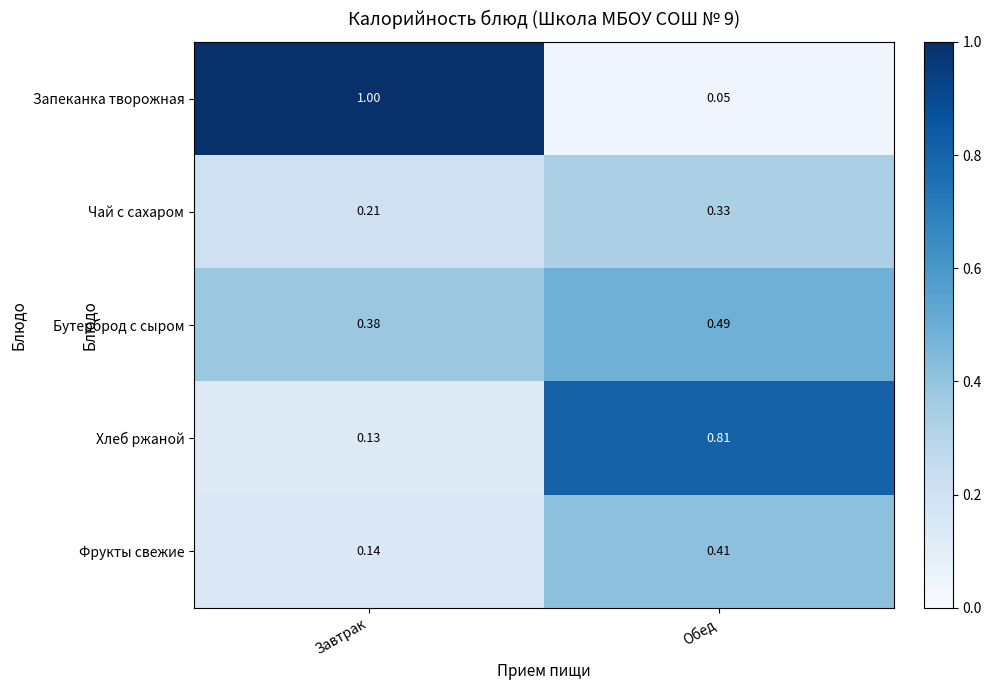

Where is Хлеб ржаной nearest to the value 0?

Завтрак